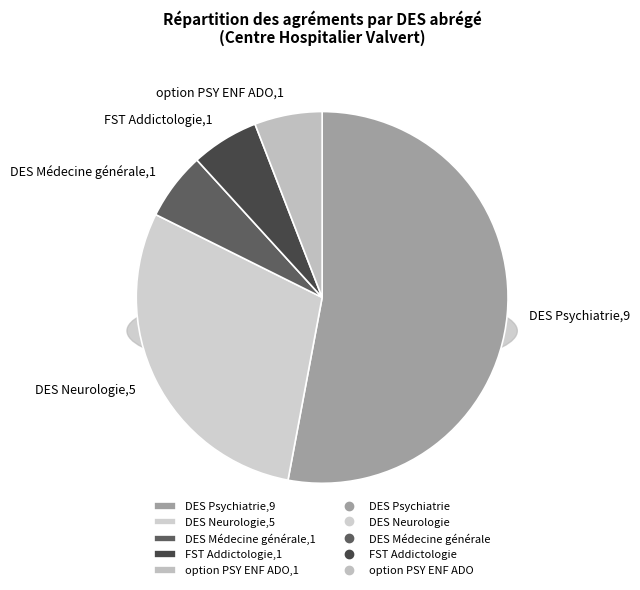

What is the ratio of the value at option PSY ENF ADO to the value at DES Neurologie?

0.2